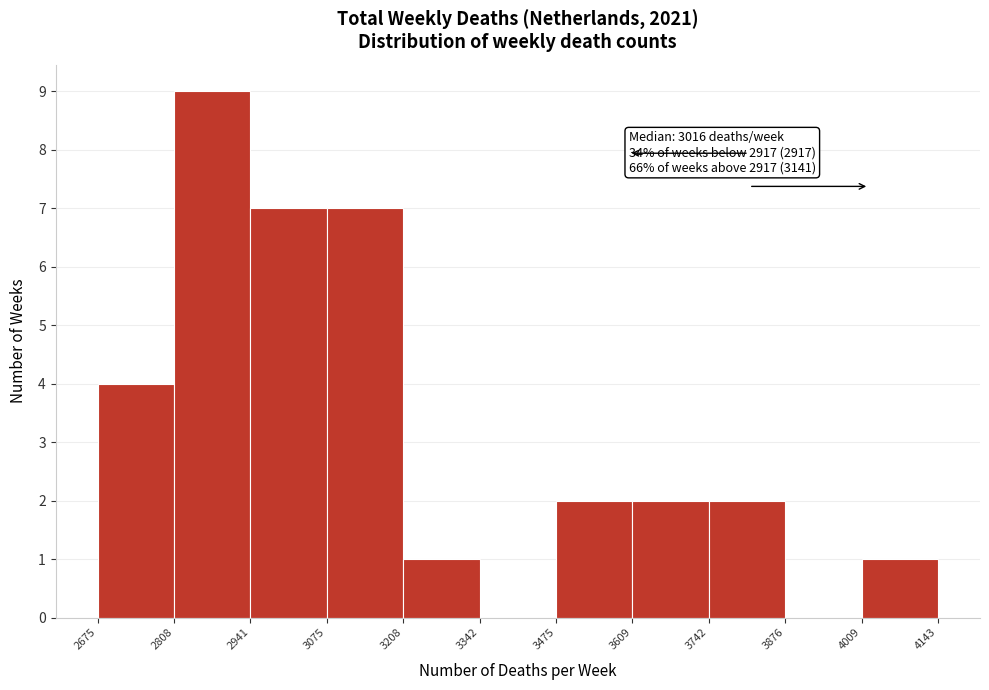

Which range on the x-axis has the tallest bar?

2808 to 2941